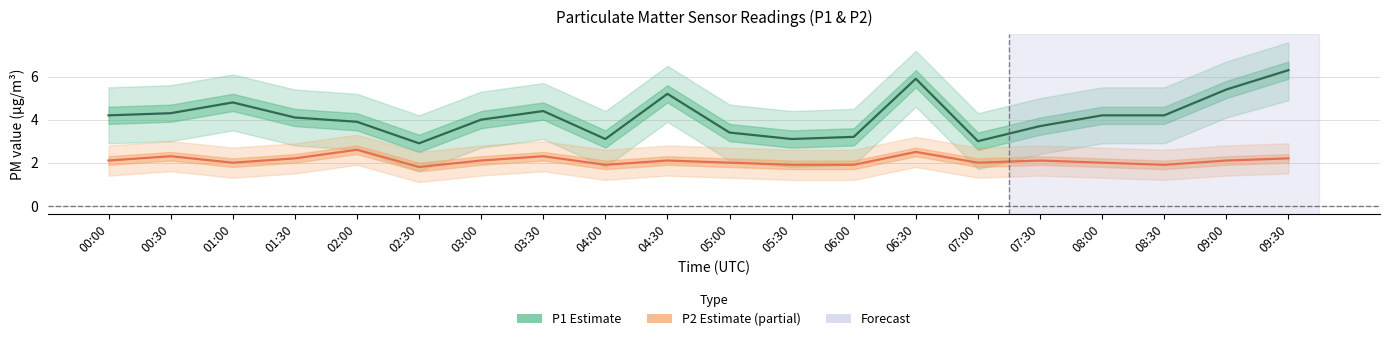

What is the label of the 10th point from the right?

05:00